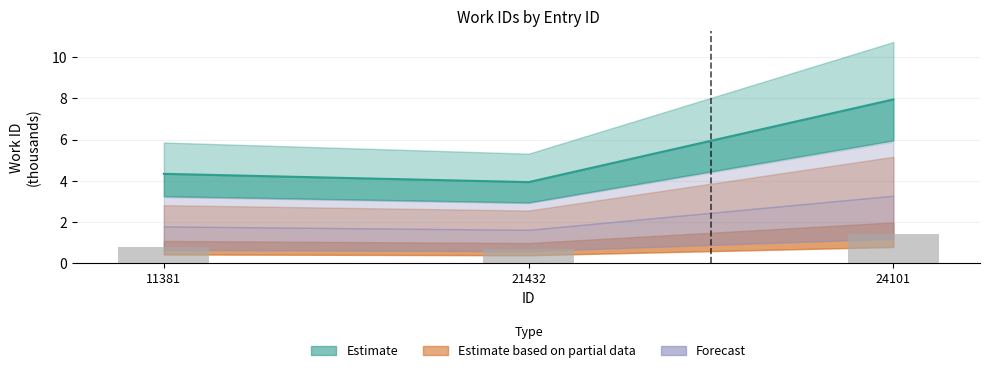

List the labels in order of value, smallest first.

21432, 11381, 24101